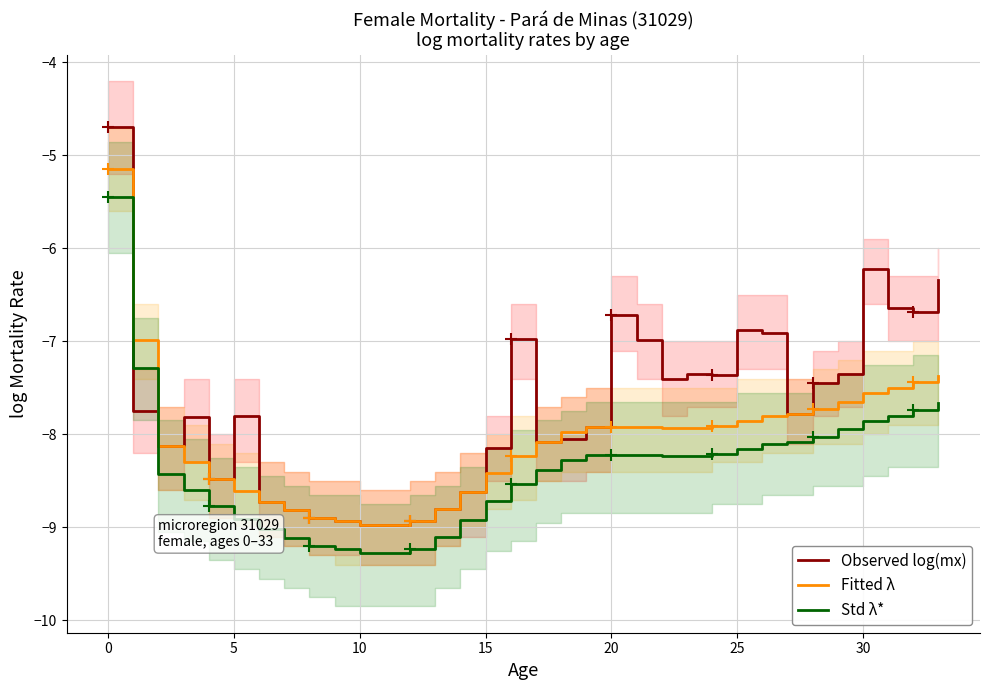

True or false: Observed log(mx) has a value of -6.9 at 25.

True